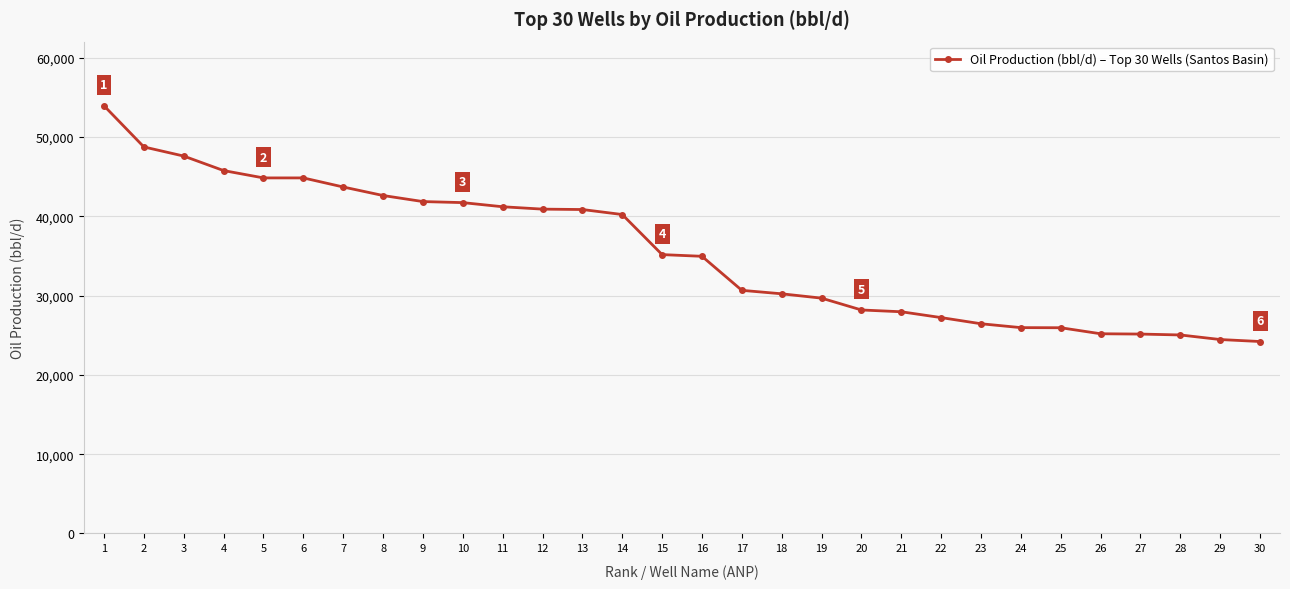

Is it true that the value at 13 is 40858.2?

True